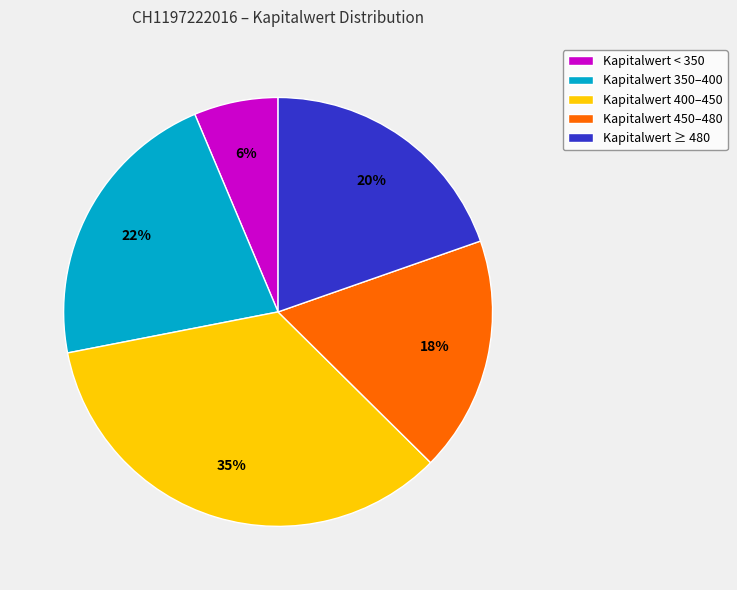

What is the smallest slice in the pie chart?

Kapitalwert < 350